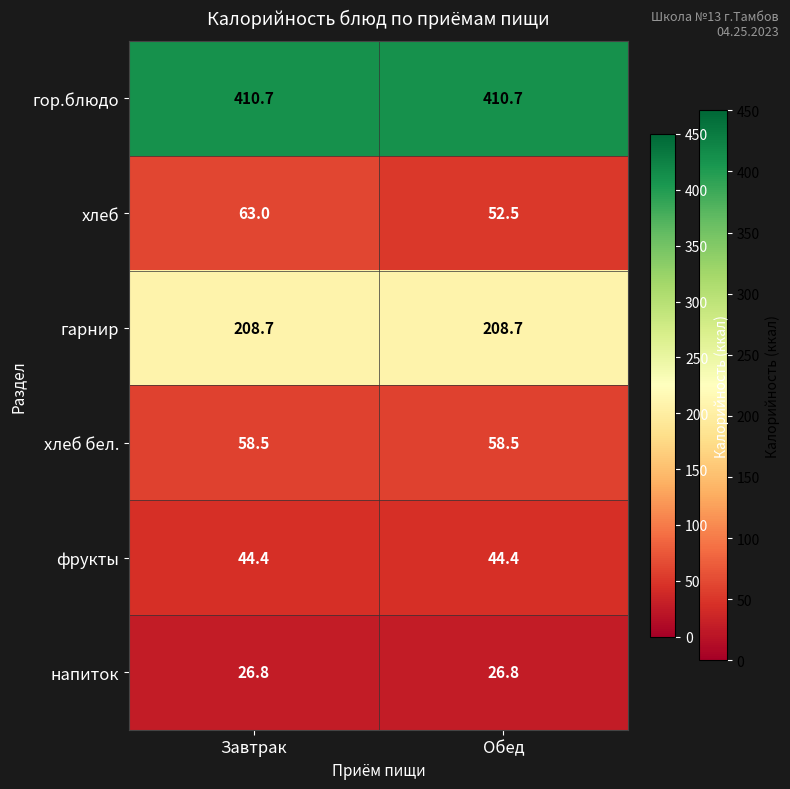

Which series has the largest total across all categories?

гор.блюдо